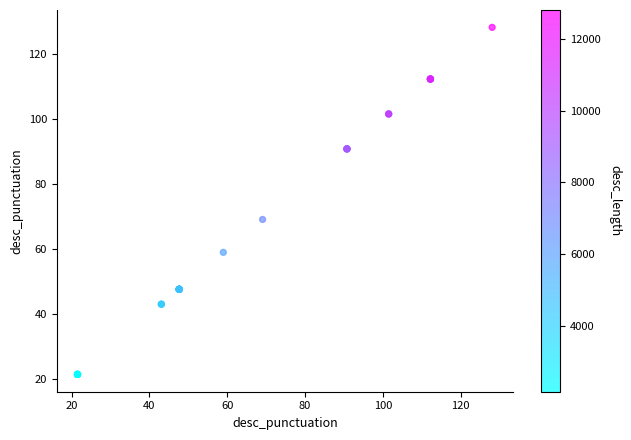

What Y value in the scatter plot is closest to 74?

69.1